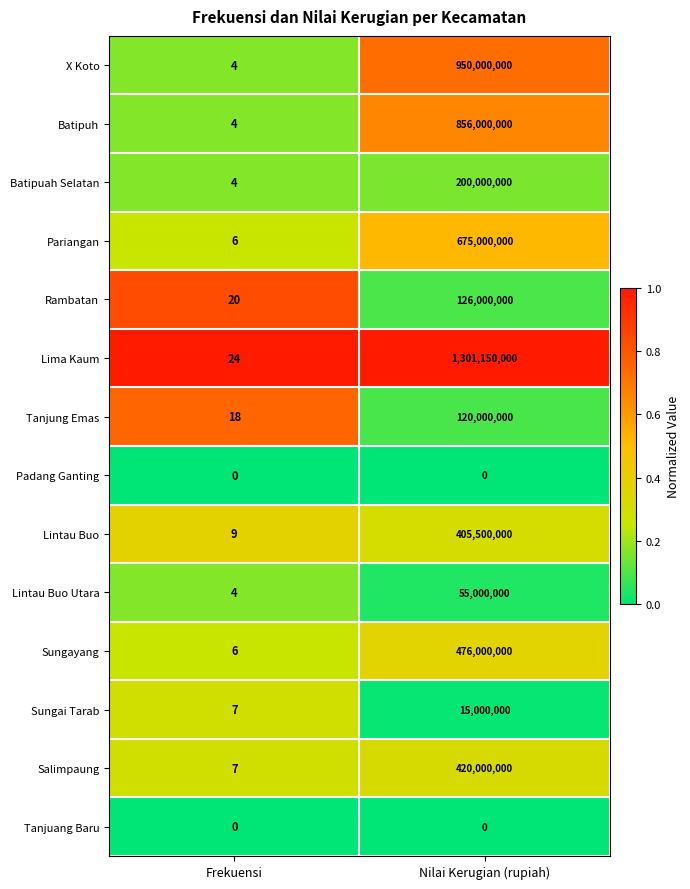

Which series has the largest total across all categories?

Lima Kaum